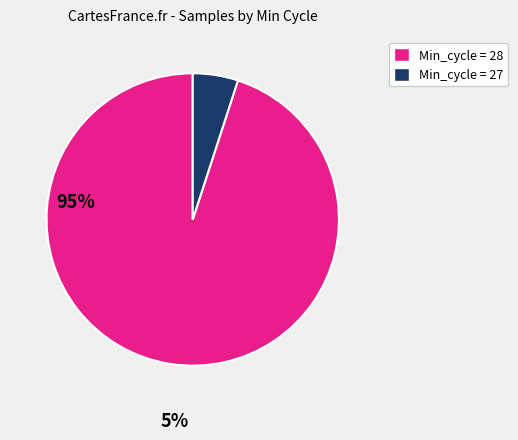

Is there any slice that represents more than half of the pie?

Yes